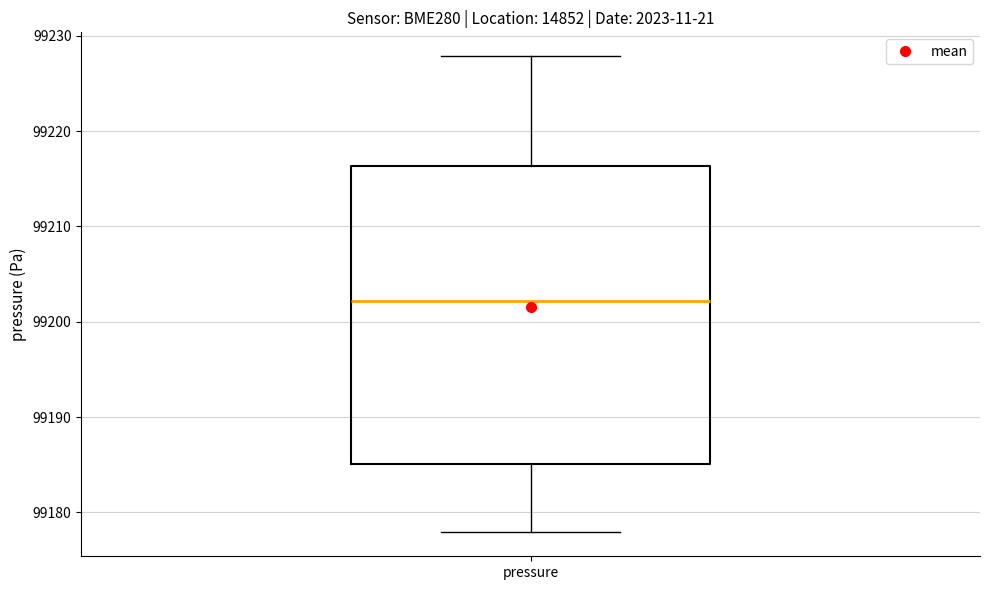

Where does the lower whisker of the box for pressure end on the y-axis? The values are not printed on the chart, so give them approximately, as read against the axis.

99178